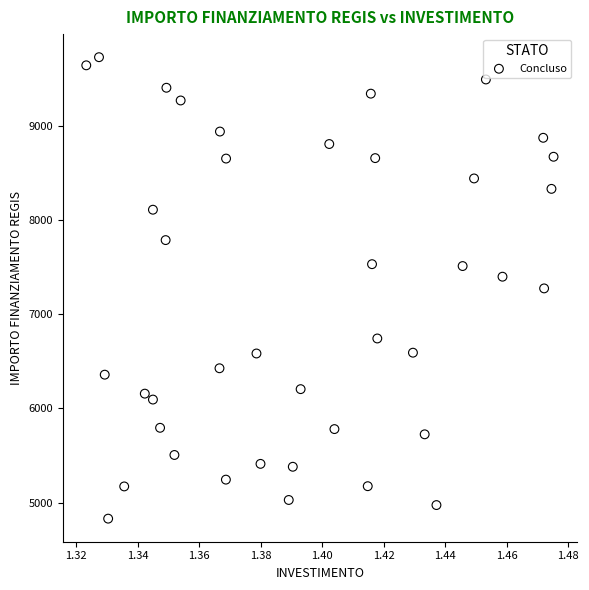

What is the range of Y values (max minus min)?

4906.8